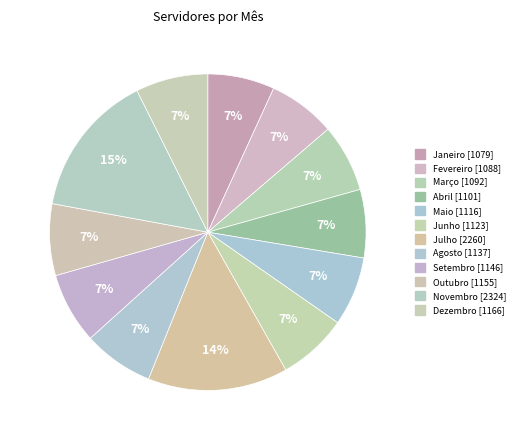

To the nearest percent, what percentage of the pie is Dezembro?

7%